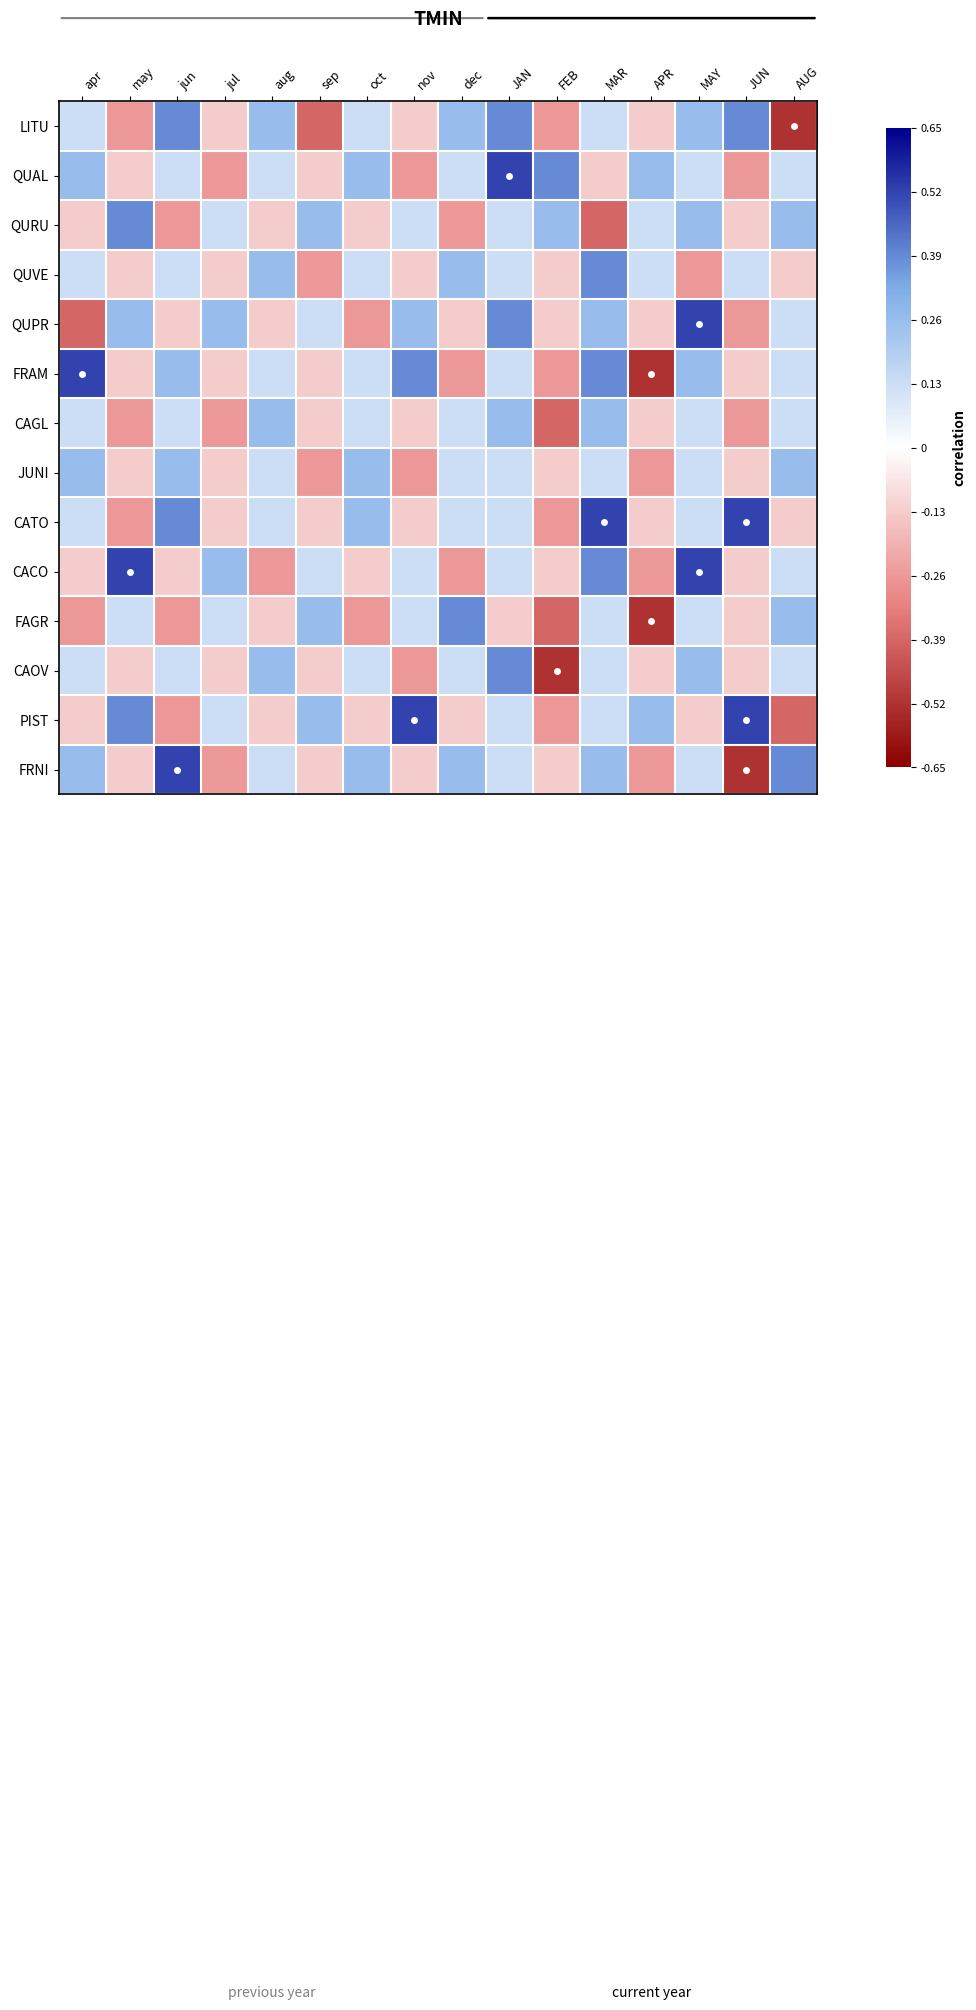

At how many categories does at least one series exceed 0?

16